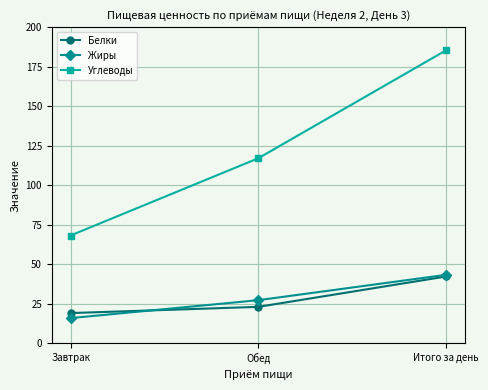

What is the total value across all series at Обед?

167.6